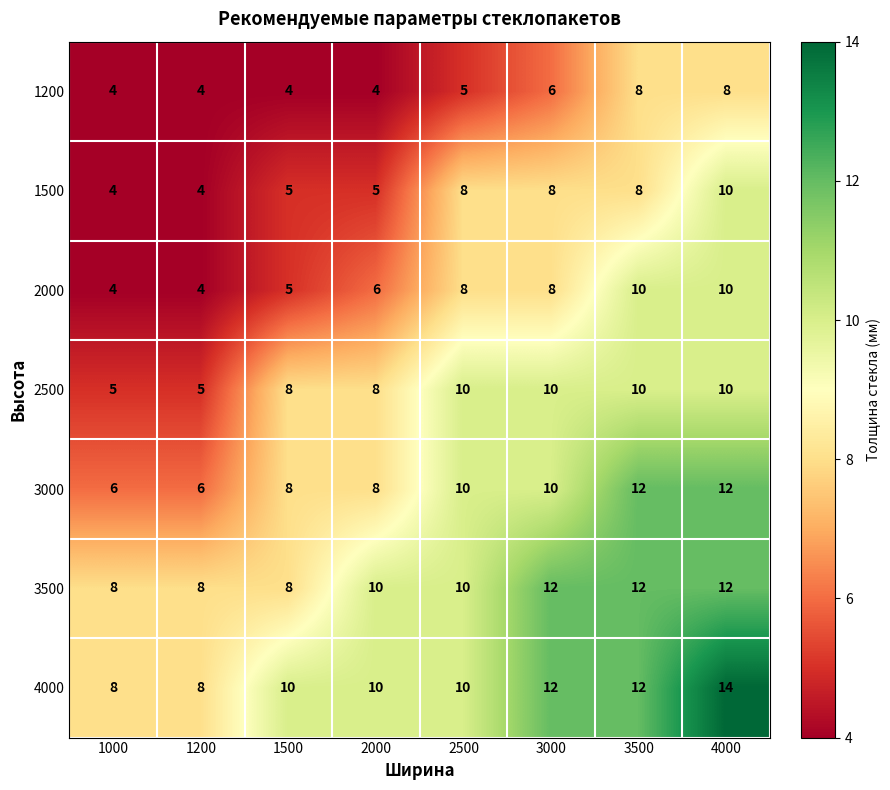

Which series has the largest total across all categories?

4000